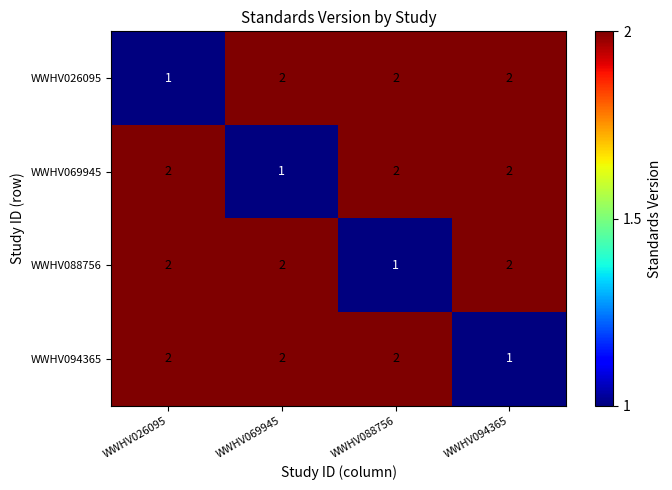

What is the sum of all WWHV088756 values?

7